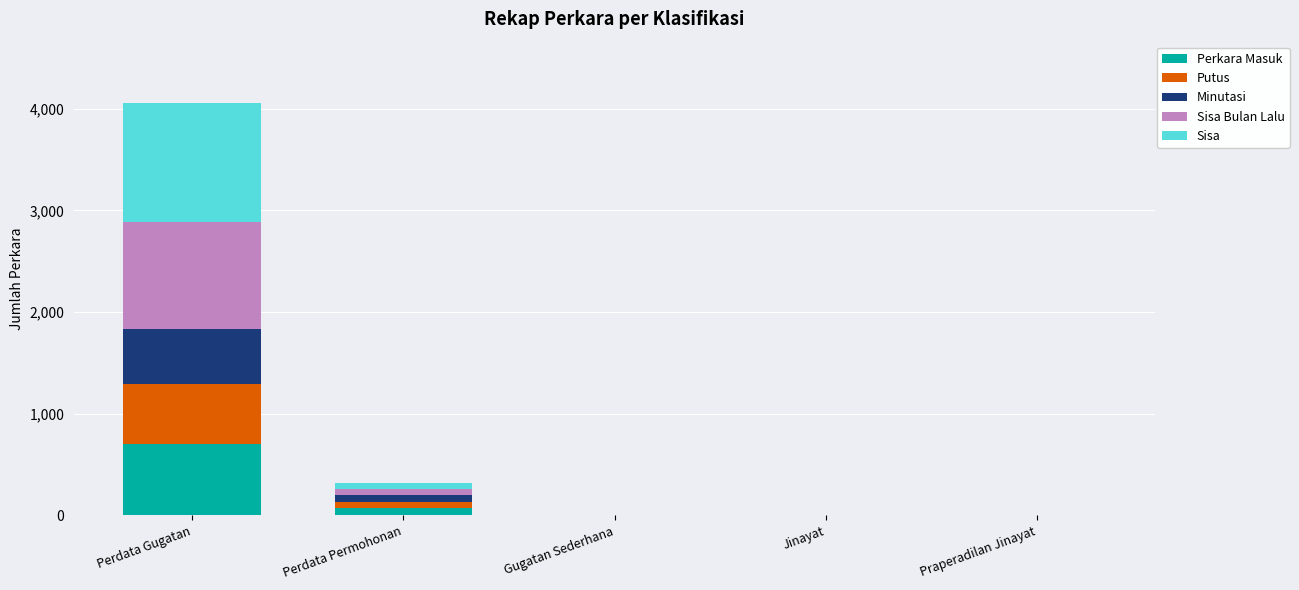

At which category is the sum across all series the highest?

Perdata Gugatan